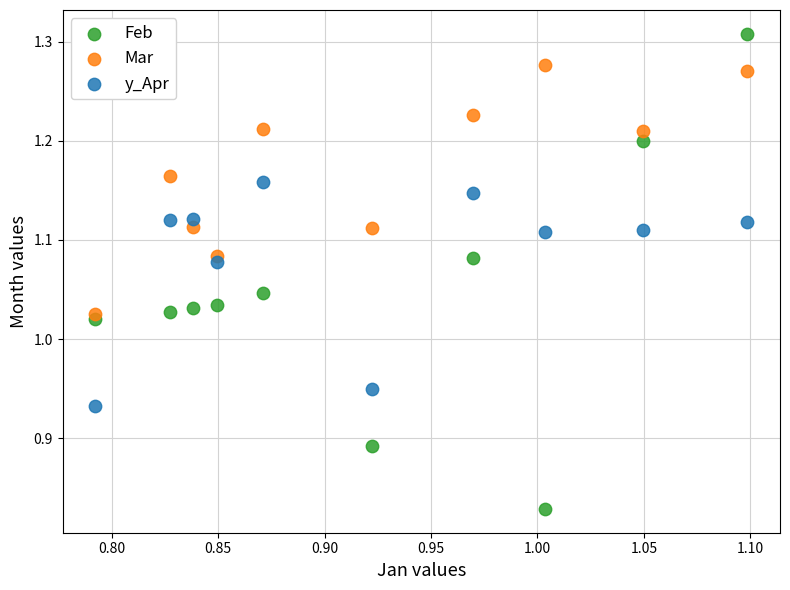

Which series reaches the minimum Y coordinate?

Feb